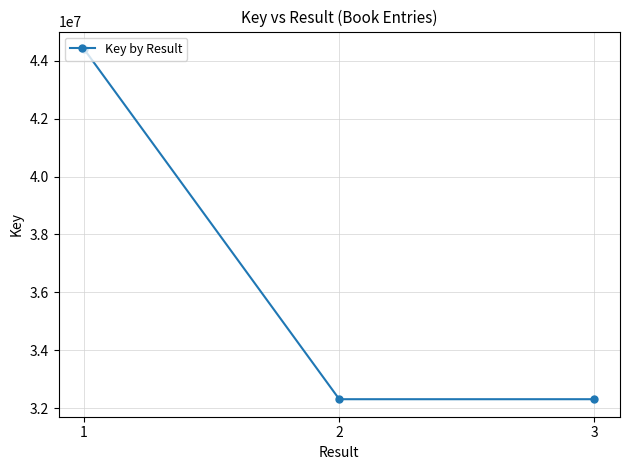

The value at 1 is 44407585. True or false?

True